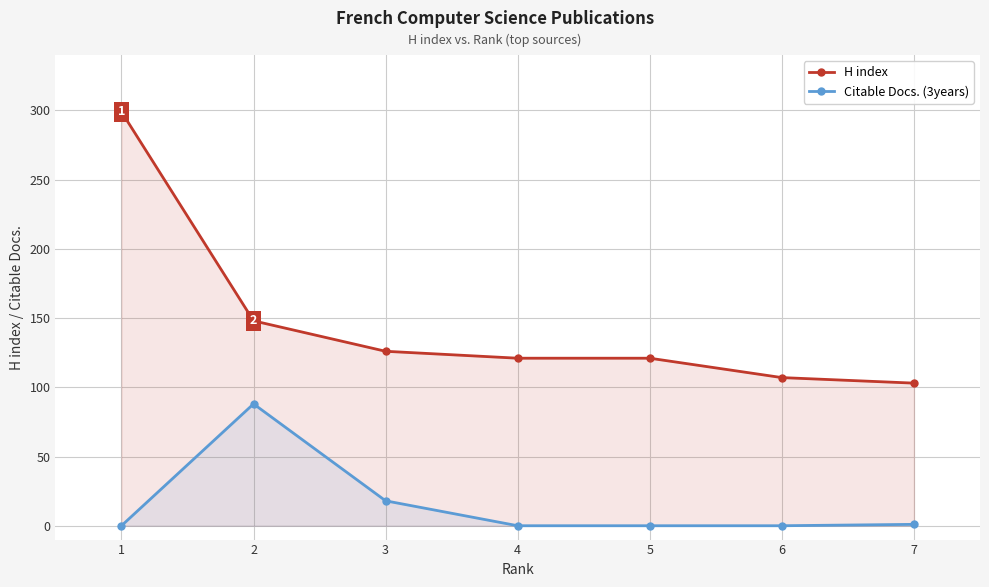

Read the H index value at 2.

148